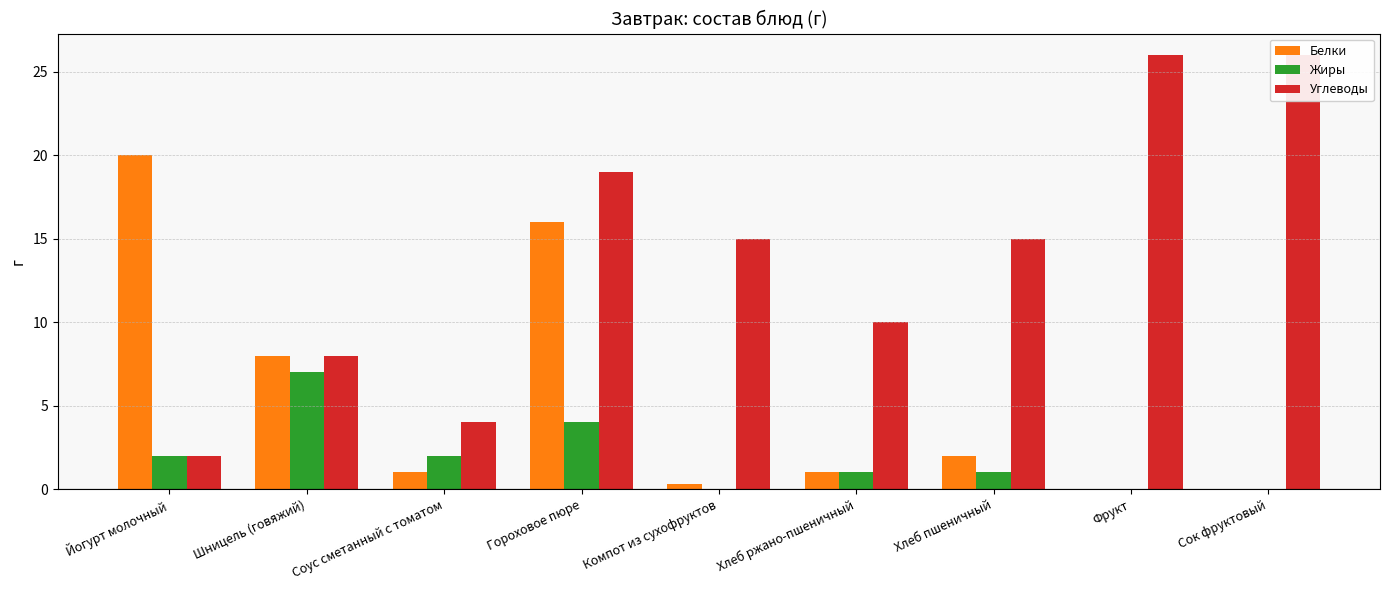

What position from the right is Компот из сухофруктов?

5